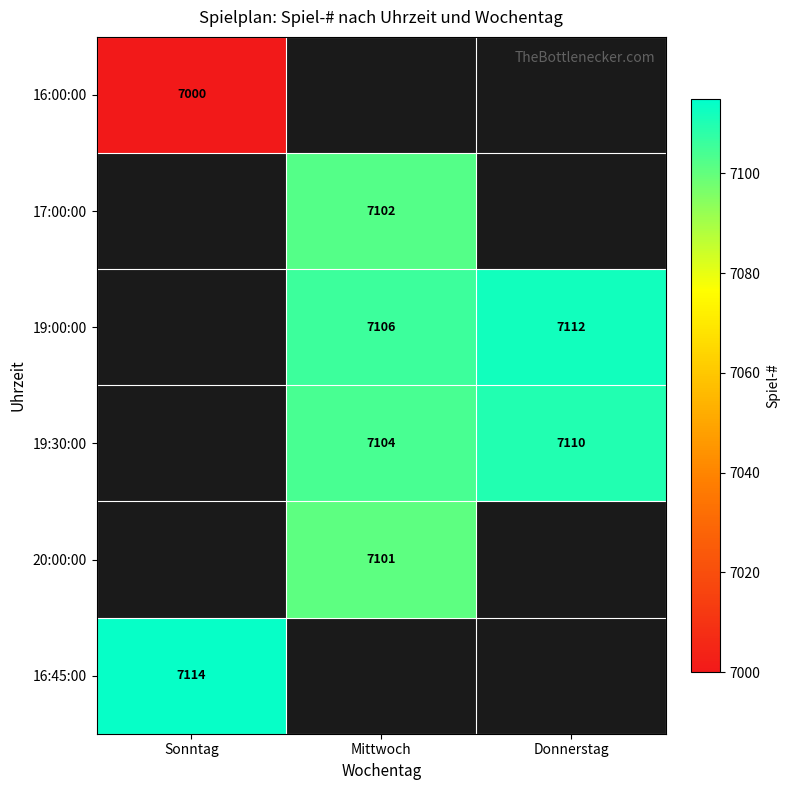

What is the sum of the 19:30:00 values at Donnerstag and Mittwoch?

14214